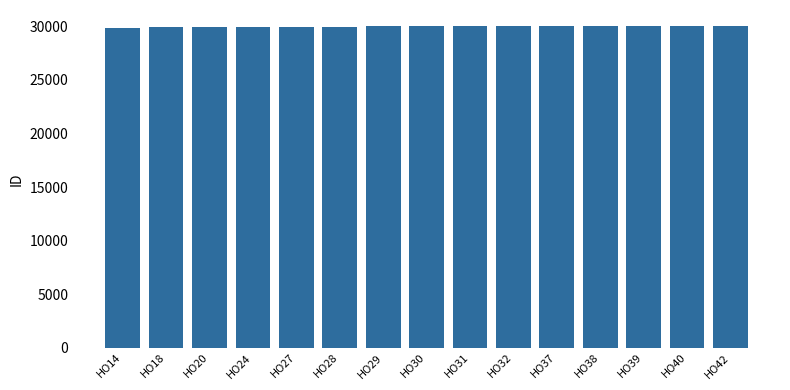

What is the difference between the second highest and minimum values?

218